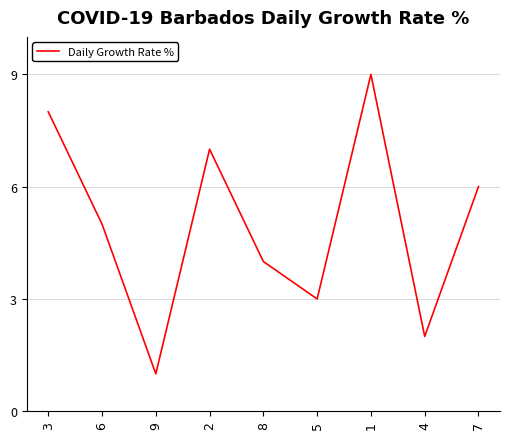

What is the change in value from 3 to 2?

-1